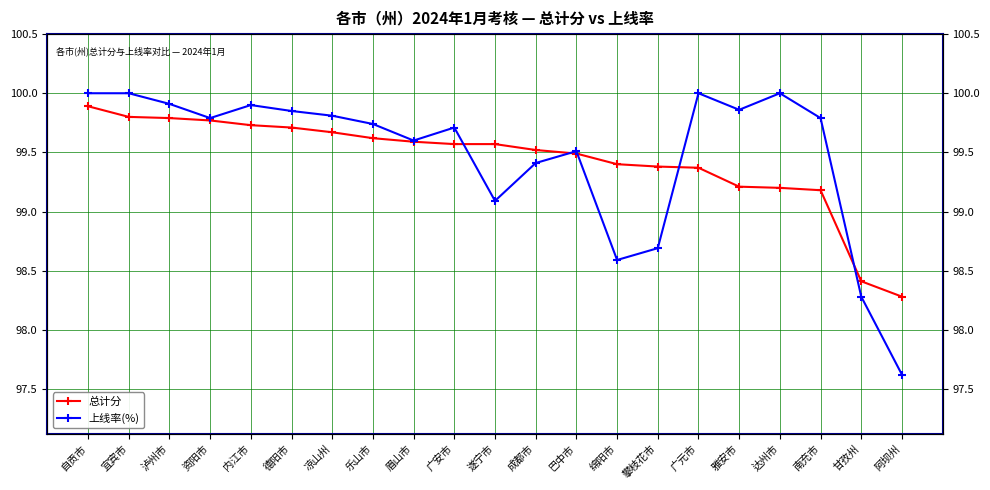

True or false: 上线率(%) has more than 1 points higher than both neighbors.

True